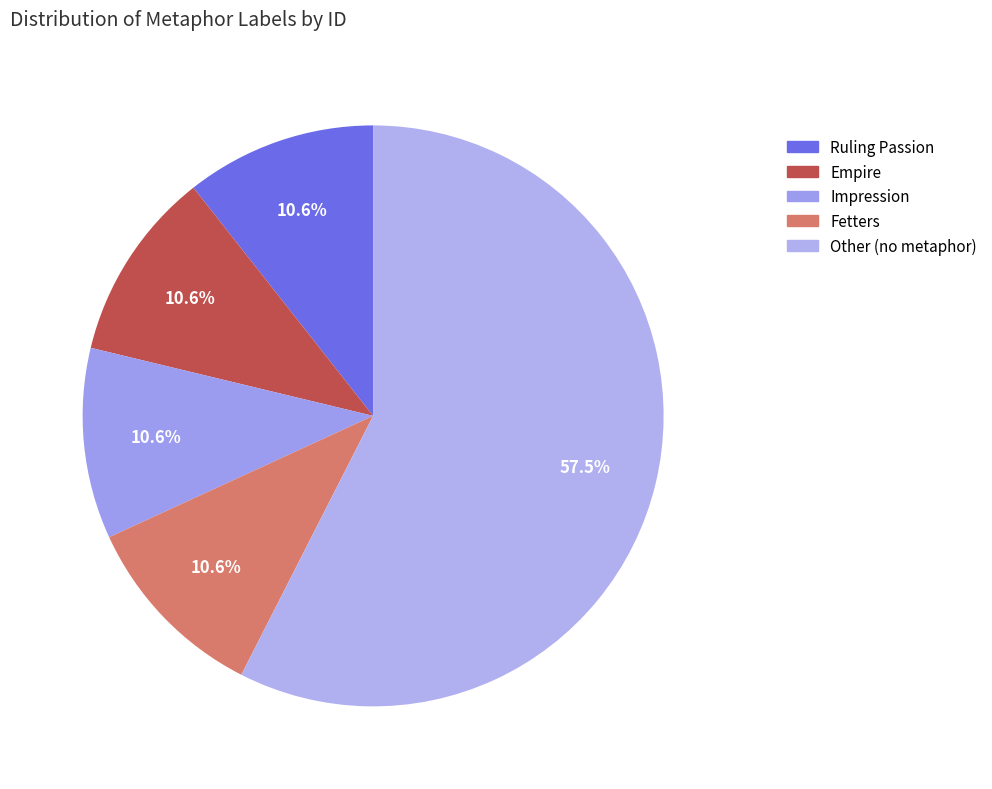

Is it true that Fetters is 19% of the pie?

False